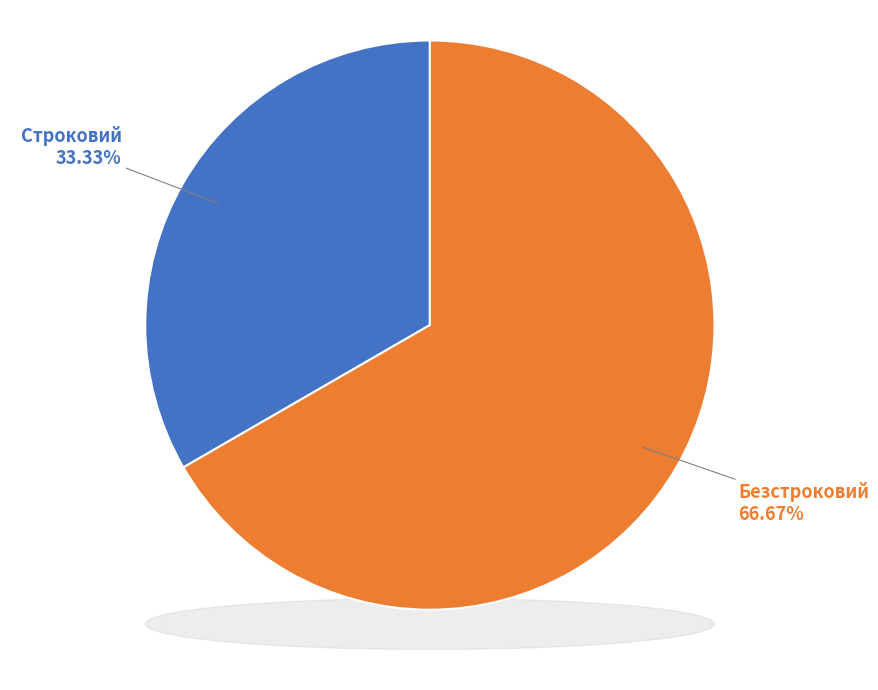

To the nearest percent, what is the difference between the largest and smallest slice percentages?

33%